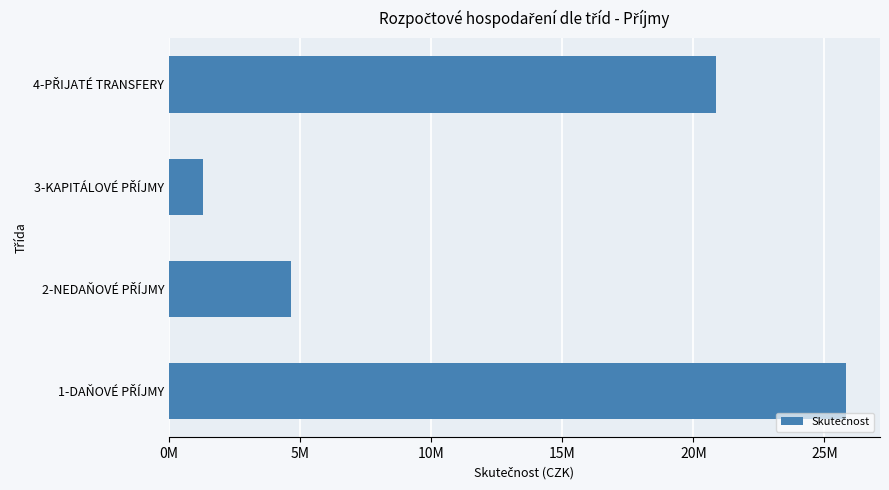

Are the bars horizontal?

Yes